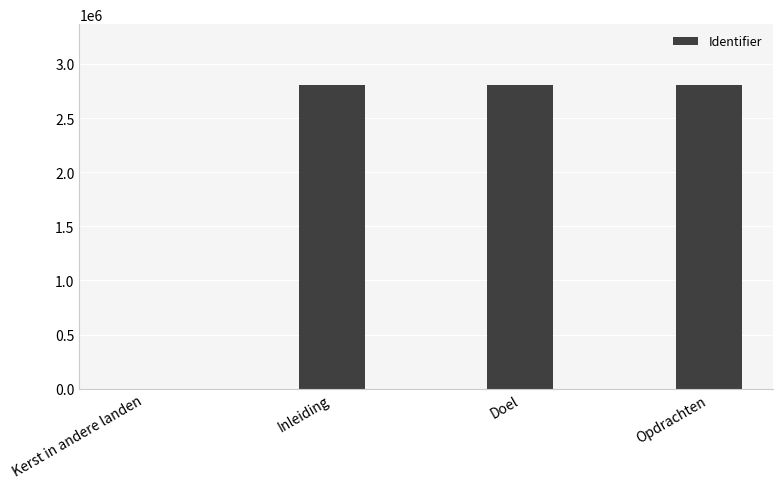

What is the greatest value displayed?

2805370